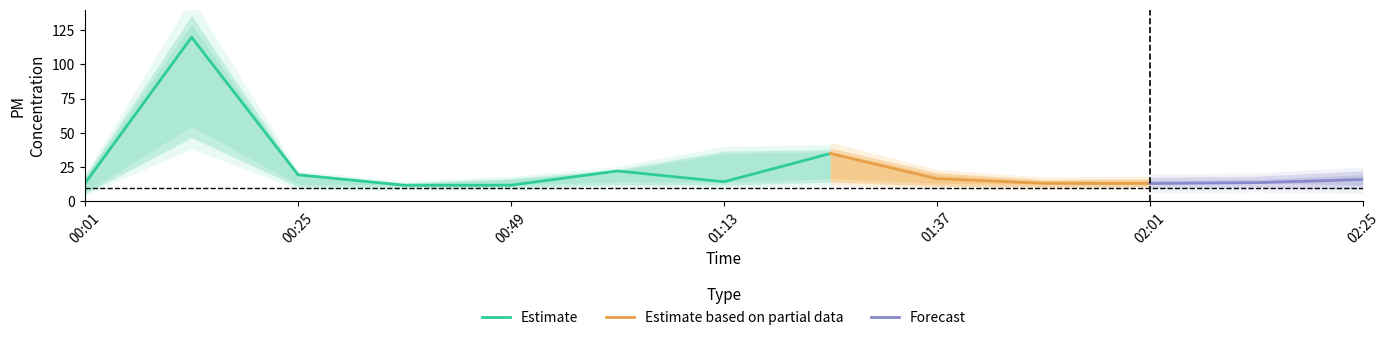

Reading left to right, list all the values displayed in this chart.

P1: 00:01=13.2	00:13=119.9	00:25=19.3	00:37=11.7	00:49=11.7	01:01=22.1	01:13=14.2	01:25=34.9	01:37=16.5	01:49=13.1	02:01=13.0	02:13=13.6	02:25=15.9
P2: 00:01=6.5	00:13=50.7	00:25=8.5	00:37=4.6	00:49=5.9	01:01=11.5	01:13=7.2	01:25=18.5	01:37=8.3	01:49=6.7	02:01=5.5	02:13=5.6	02:25=6.4